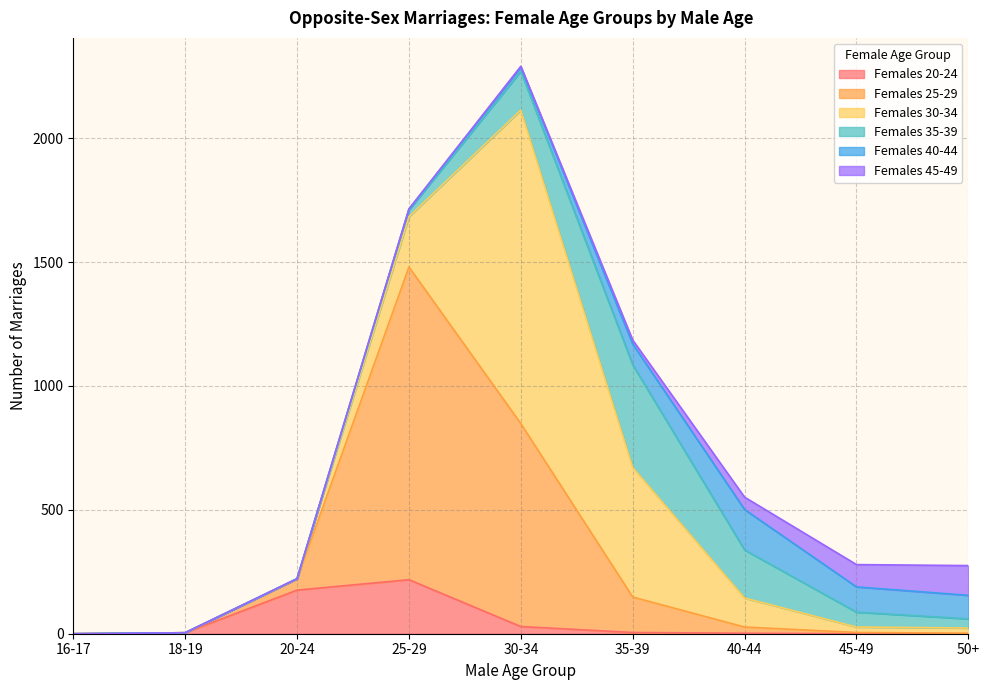

Rank the series at 25-29 from highest to lowest value.

Females 25-29, Females 20-24, Females 30-34, Females 35-39, Females 40-44, Females 45-49